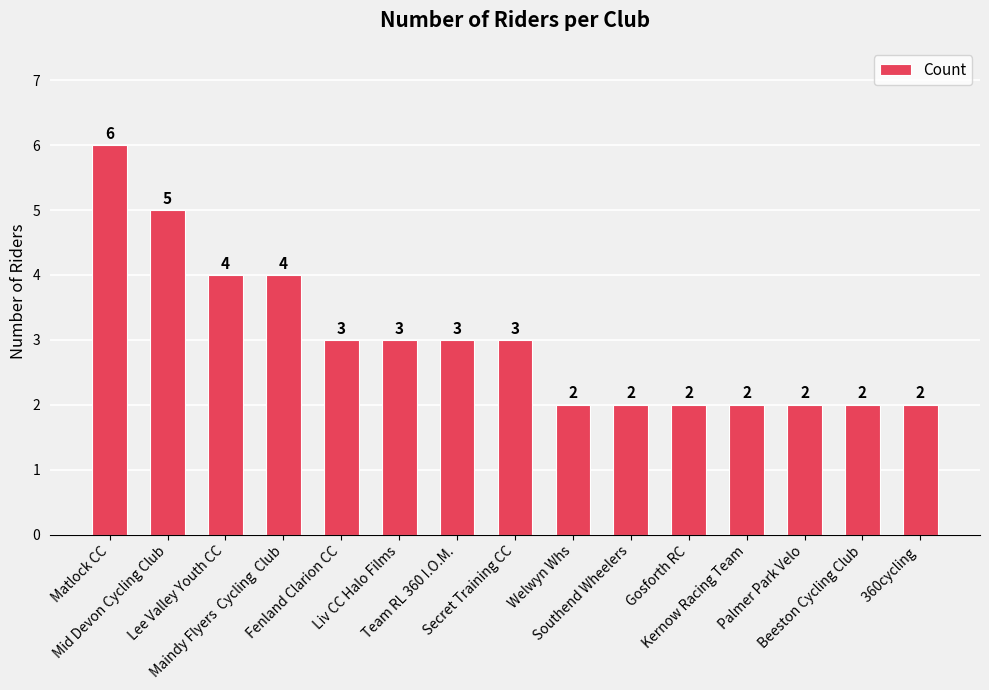

What is the ratio of the value at Secret Training CC to the value at Mid Devon Cycling Club?

0.6